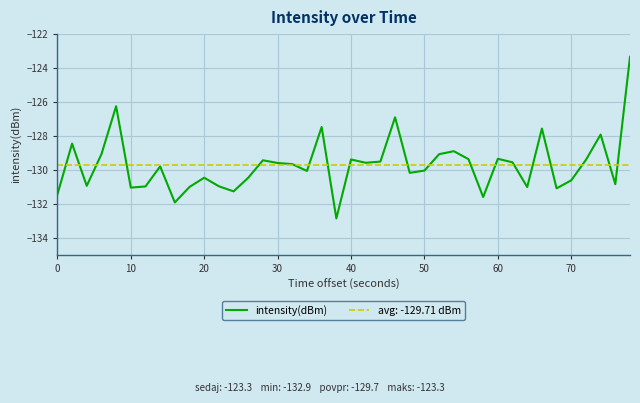

What is the maximum value for intensity(dBm)?

-123.3